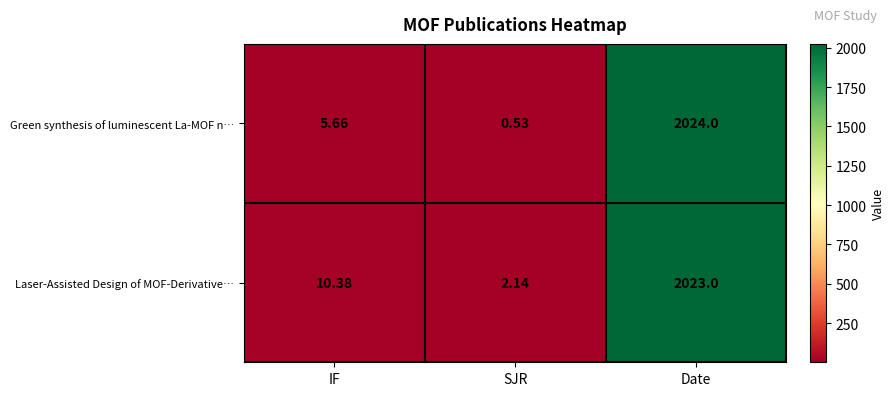

Between IF and SJR, which series saw the biggest shift?

Laser-Assisted Design of MOF-Derivative…